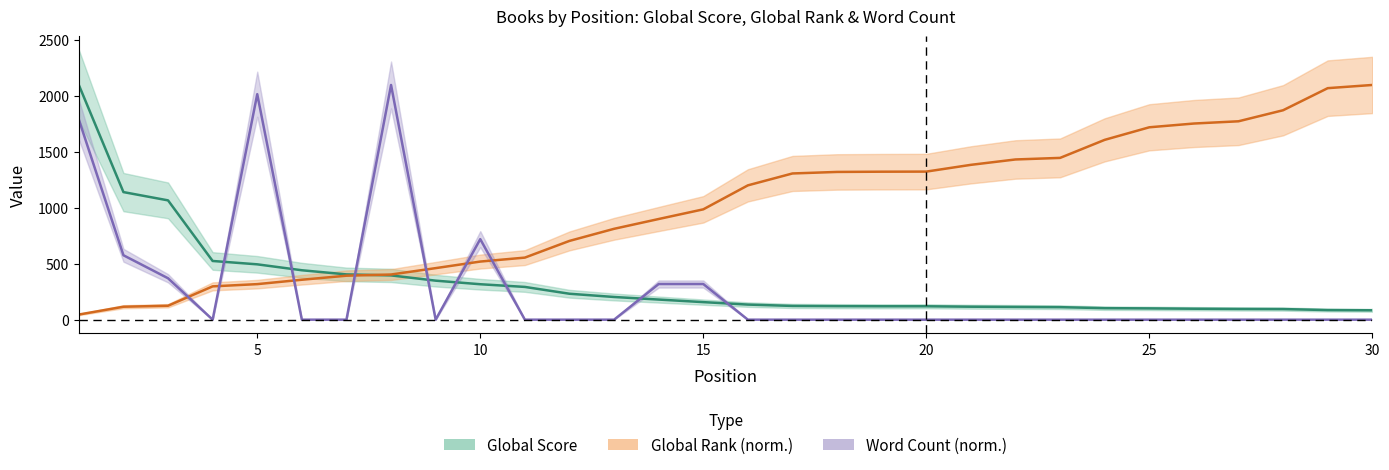

Is it true that Global Rank equals 2283.0 at 19?

False